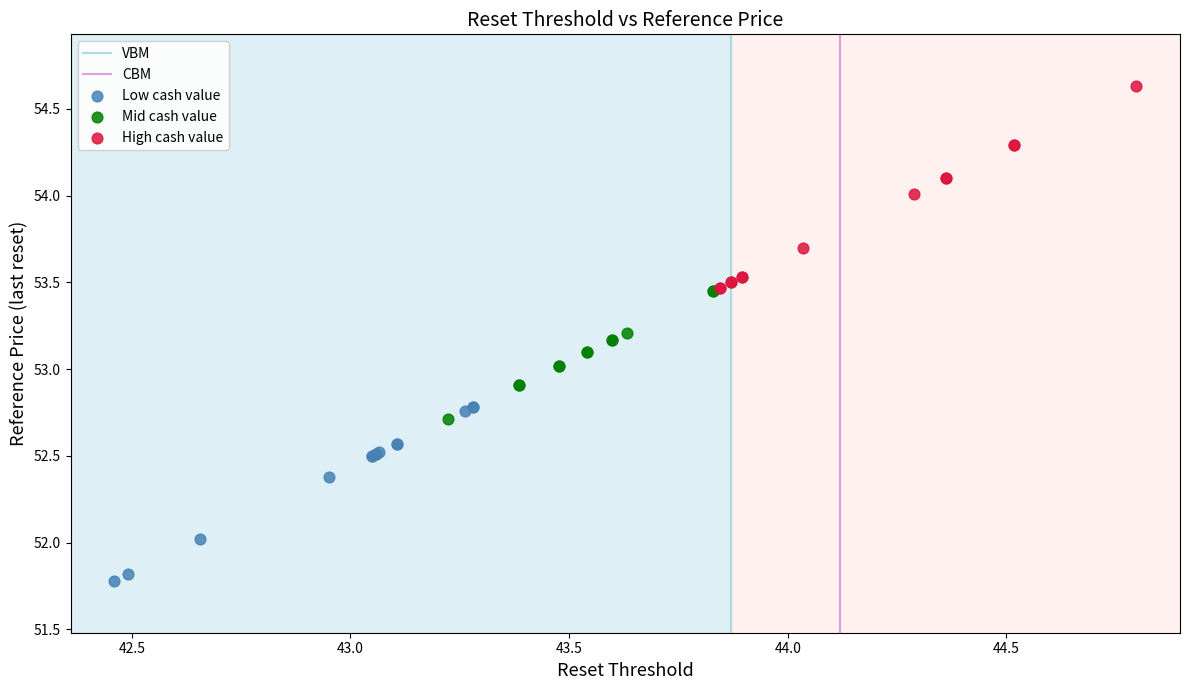

Which series reaches the minimum Y coordinate?

Low cash value